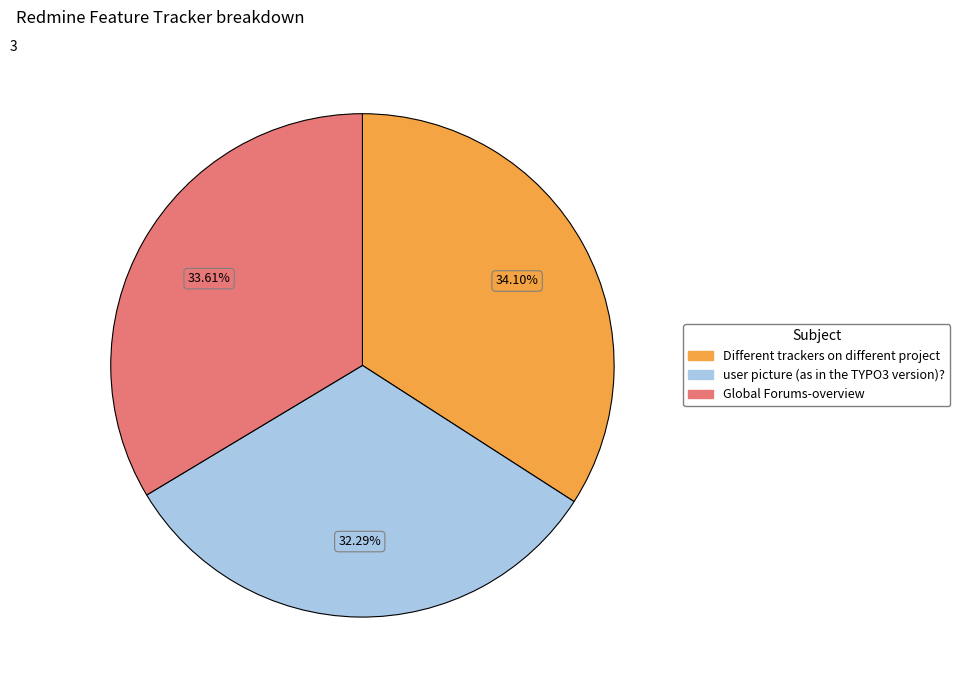

Is Different trackers on different project the majority of the pie?

No